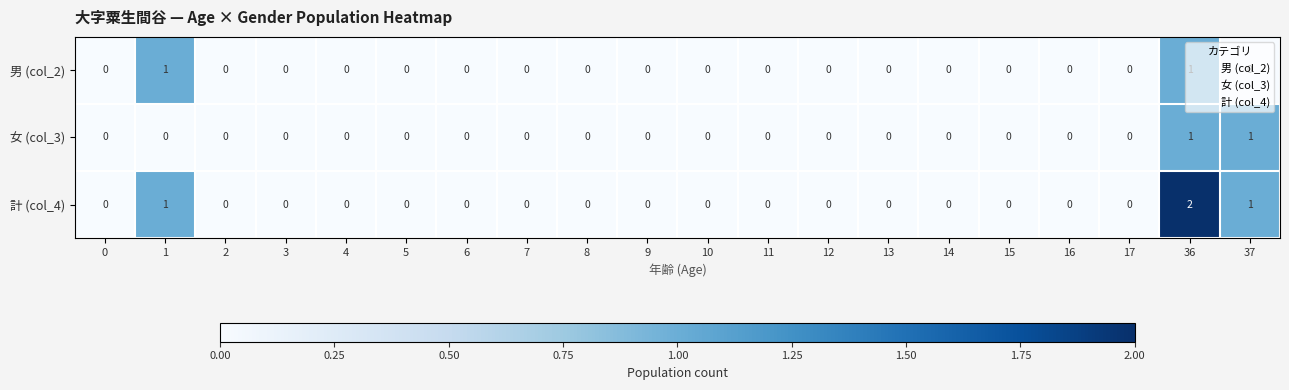

How many 男 (col_2) values are between 0 and 1?

20